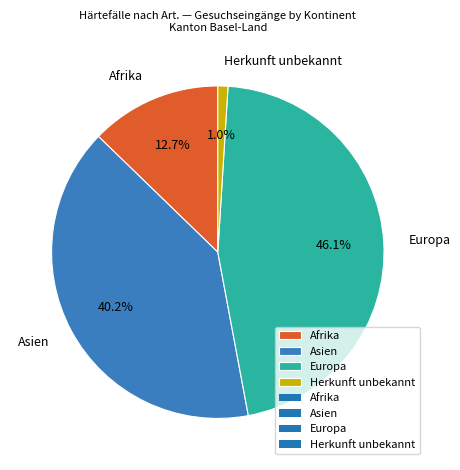

Between Asien and Afrika, which is larger?

Asien